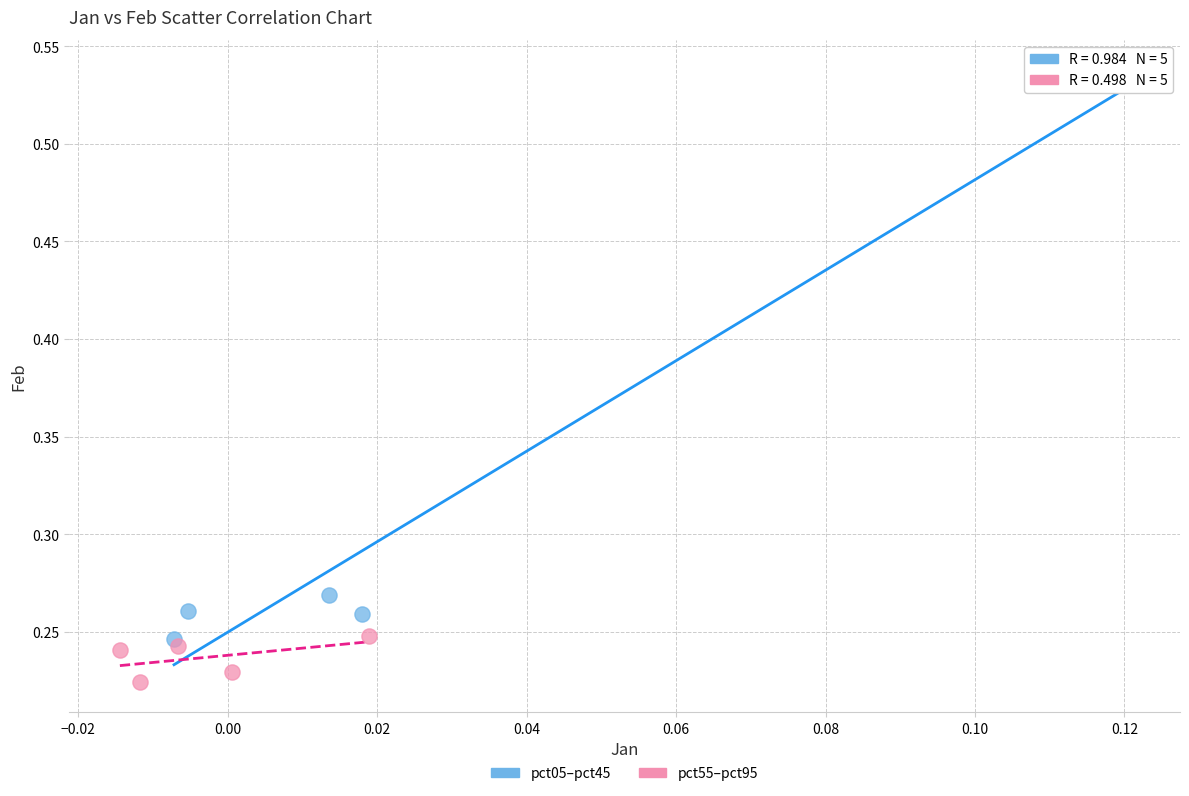

Which series contains the highest Y value?

pct05–pct45